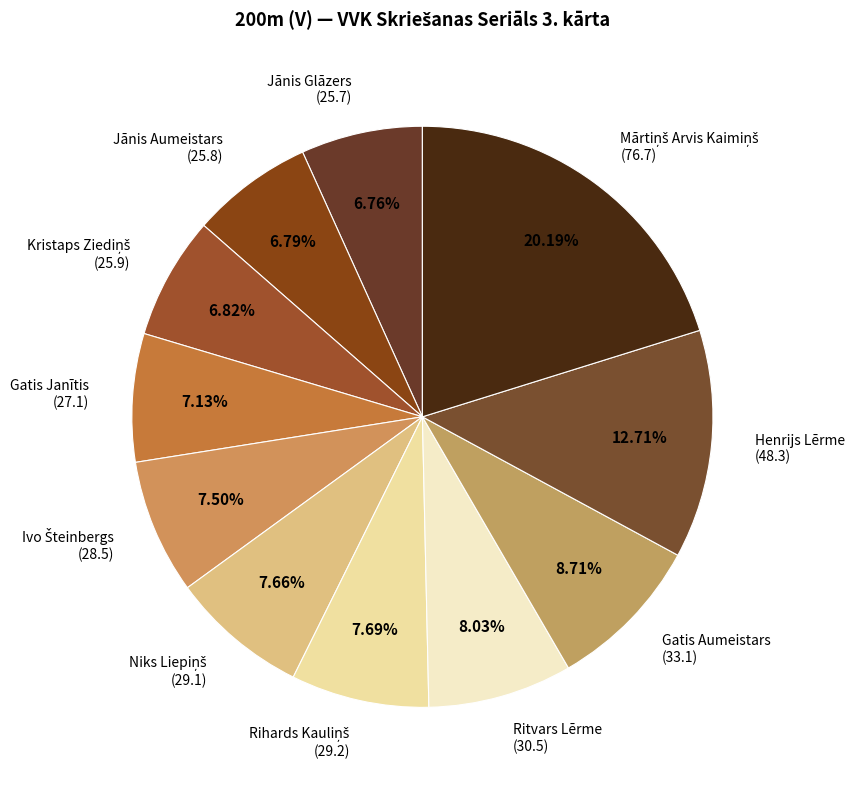

What is the ratio of the value at Jānis Aumeistars (25.8) to the value at Gatis Aumeistars (33.1)?

0.8